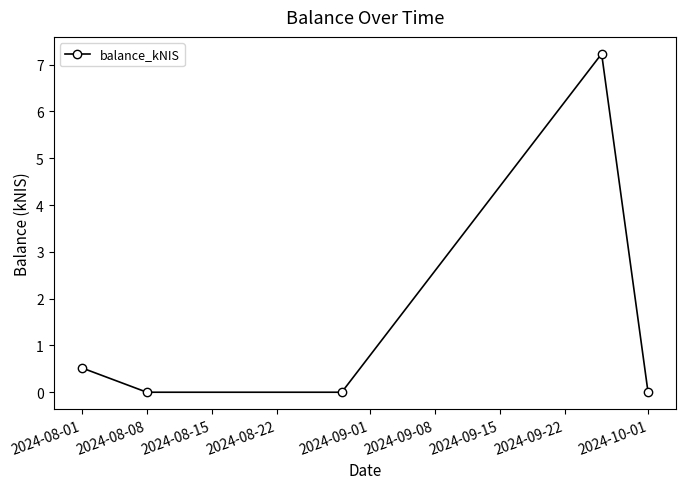

What is the difference between the second highest and second lowest values?

0.5